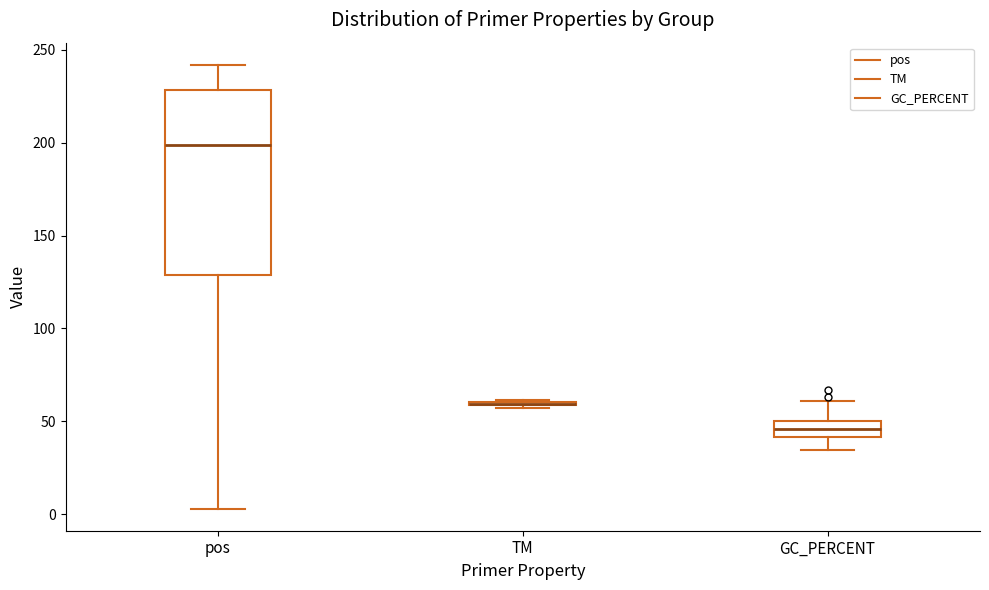

Reading left to right, transcribe this box plot: for each box, give where its median line is, the range the box spans, and where its two whiskers end, as read against the y-axis. The values are not printed on the chart, so give them approximately, as read against the axis.

pos: median 200, box 130 to 230, whiskers 5 to 240
TM: box collapsed to a line at 60, whiskers 55 to 60
GC_PERCENT: median 45, box 40 to 50, whiskers 35 to 60